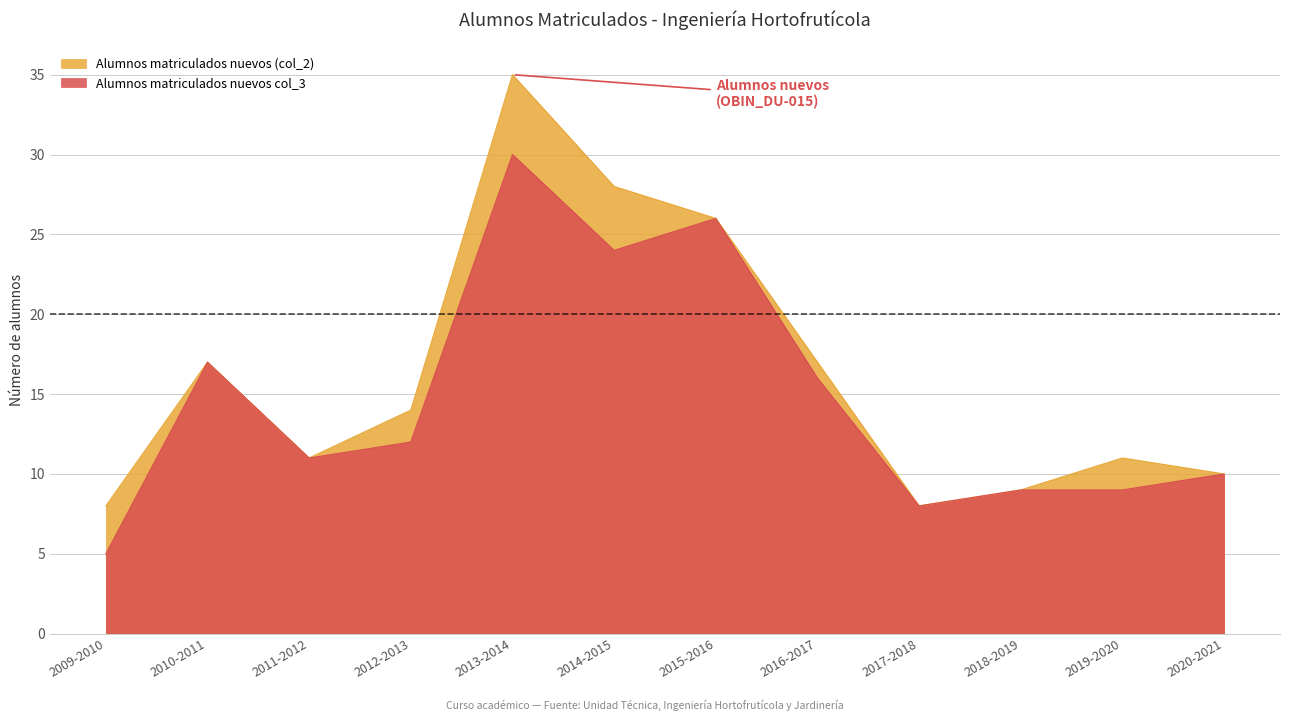

What is the sum of all Alumnos matriculados nuevos (col_2) values?

194